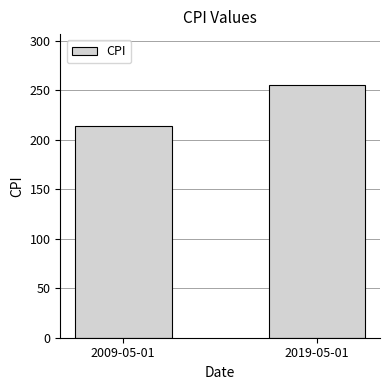

Where is the data nearest to the value 234?

2009-05-01